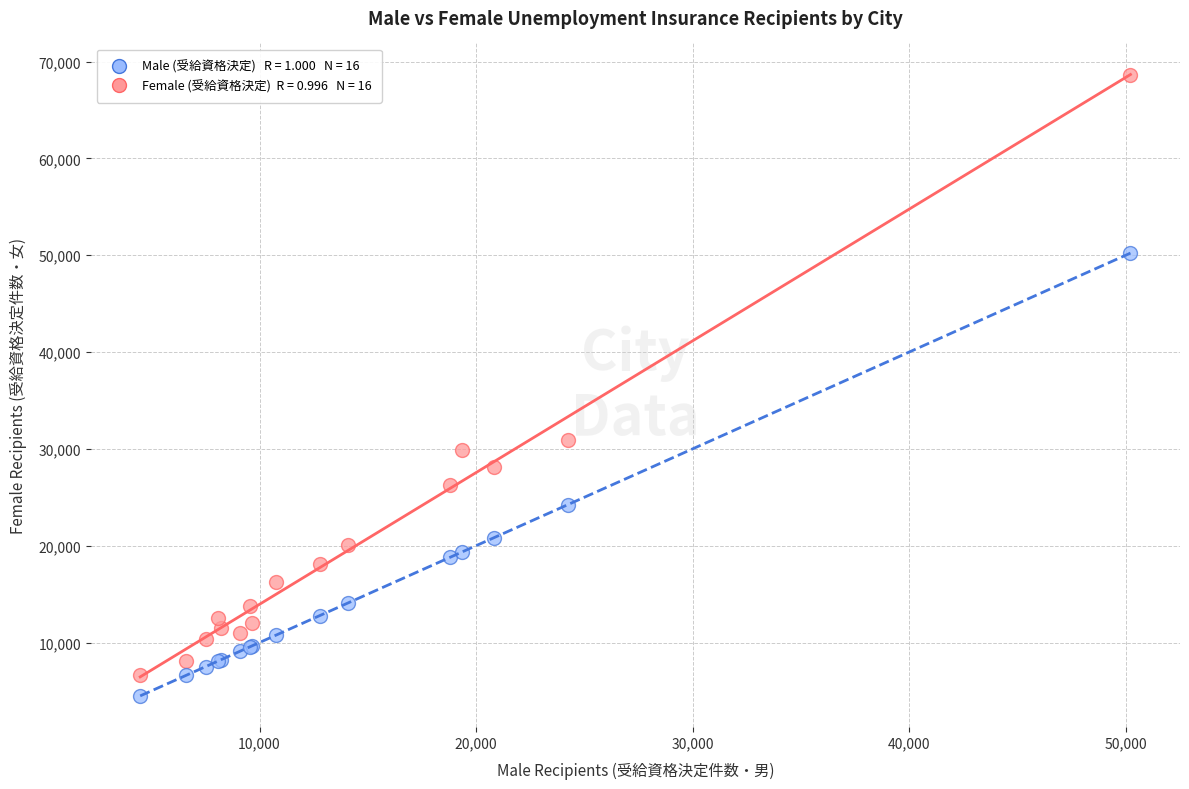

Across all series, what Y value is closest to 36568?

30902